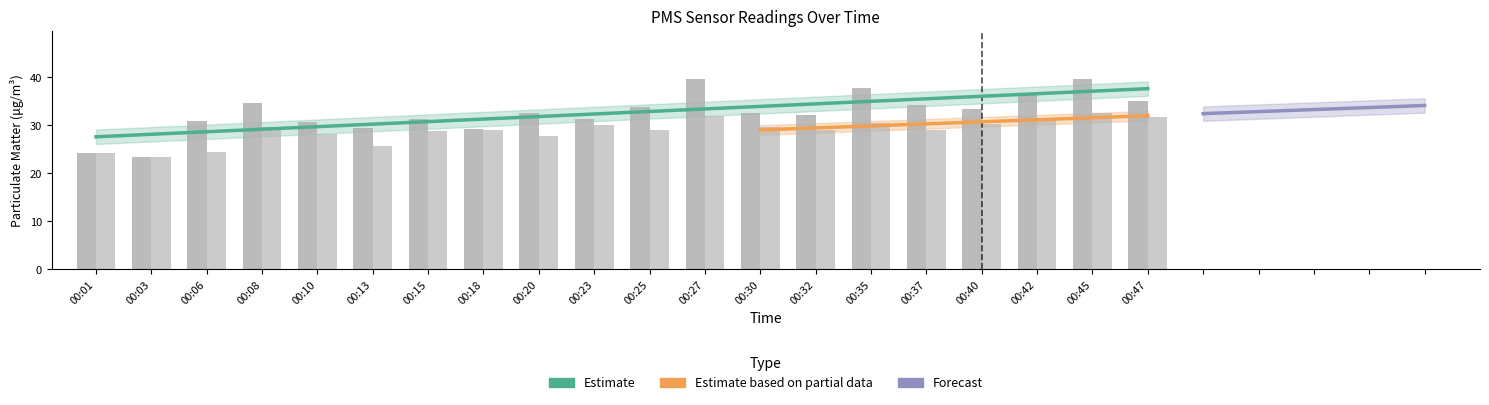

Reading left to right, extract all data points from this chart.

PMS_P1: 24.2	23.5	31.0	34.8	30.8	29.5	31.2	29.2	32.5	31.2	33.8	39.8	32.5	32.2	37.8	34.2	33.5	36.2	39.8	35.0
PMS_P2: 24.2	23.5	24.5	29.8	28.2	25.8	28.8	29.0	27.8	30.0	29.0	32.0	29.8	29.0	30.5	29.0	30.2	31.5	32.5	31.8